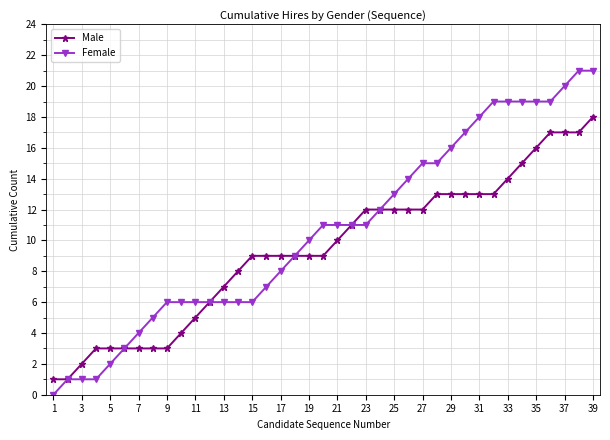

Reading left to right, extract all data points from this chart.

Male: 1	1	2	3	3	3	3	3	3	4	5	6	7	8	9	9	9	9	9	9	10	11	12	12	12	12	12	13	13	13	13	13	14	15	16	17	17	17	18
Female: 0	1	1	1	2	3	4	5	6	6	6	6	6	6	6	7	8	9	10	11	11	11	11	12	13	14	15	15	16	17	18	19	19	19	19	19	20	21	21